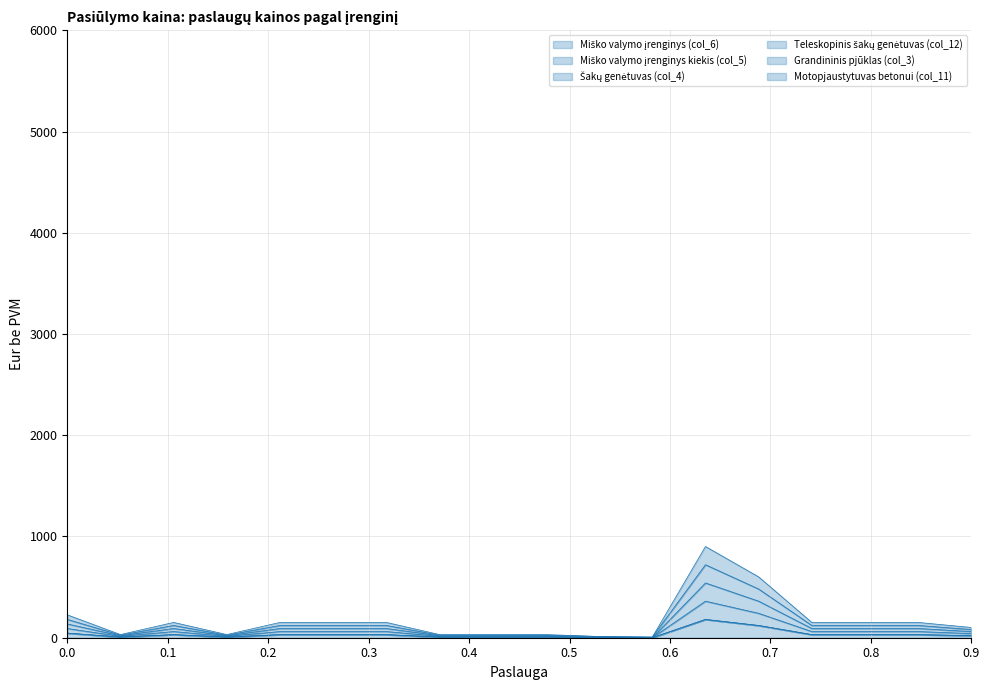

True or false: Motopjaustytuvas betonui (col_11) and Šakų genėtuvas (col_4) cross at least once.

False